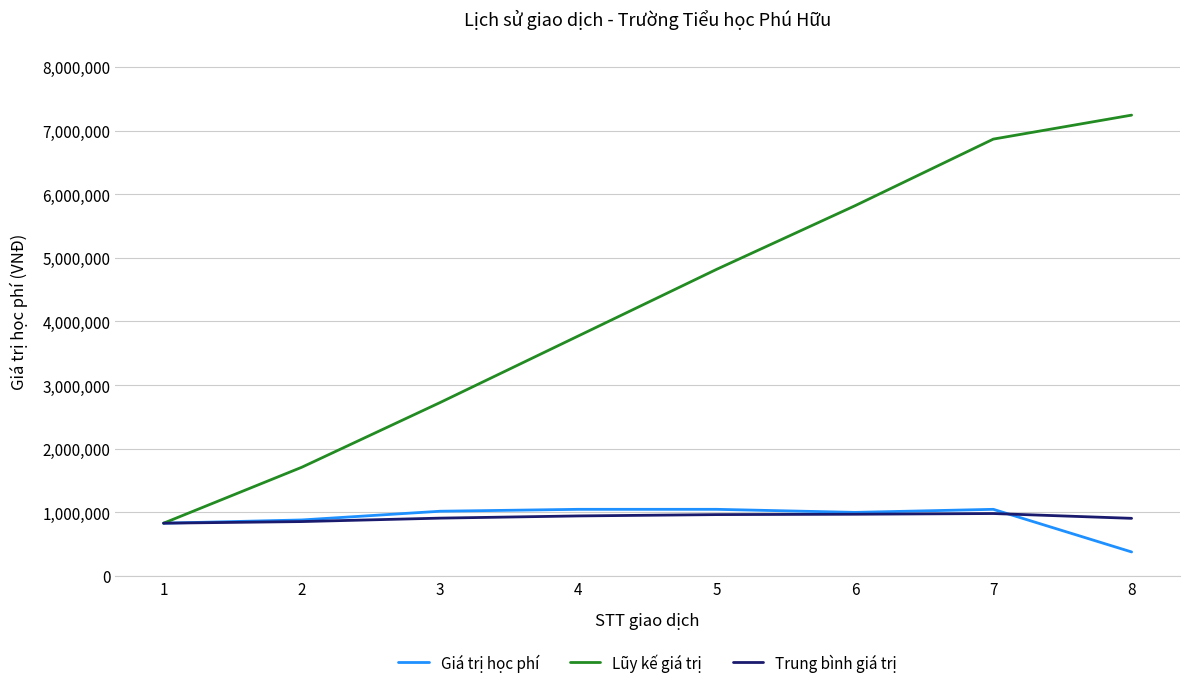

Is the value of Giá trị học phí at 4 greater than the value of Trung bình giá trị at 3?

Yes